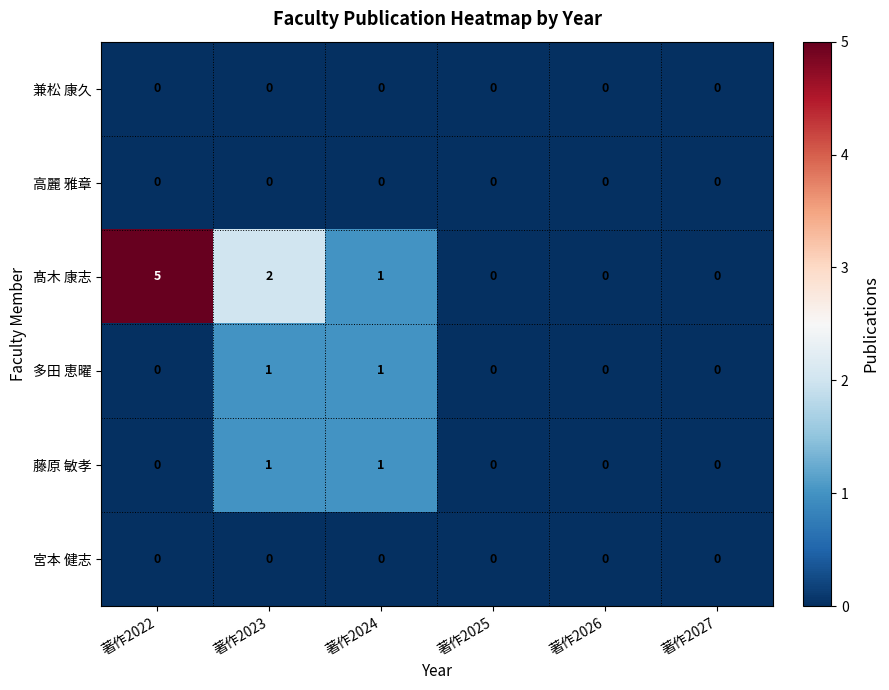

Between 著作2023 and 著作2025, which series saw the biggest shift?

髙木 康志